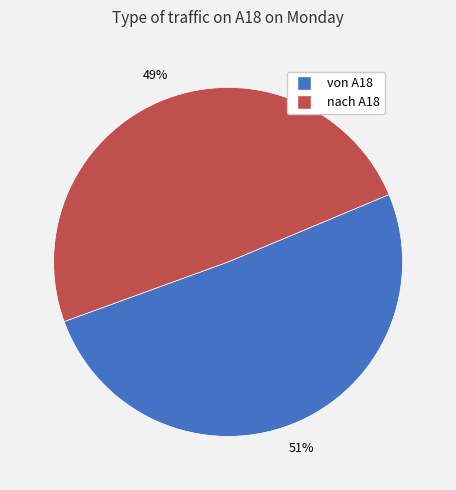

Combined, do nach A18 and von A18 account for over 50%?

Yes